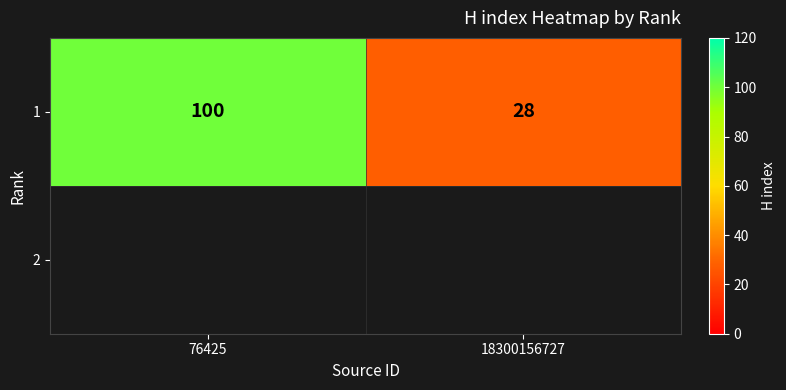

What is the greatest value displayed?

100